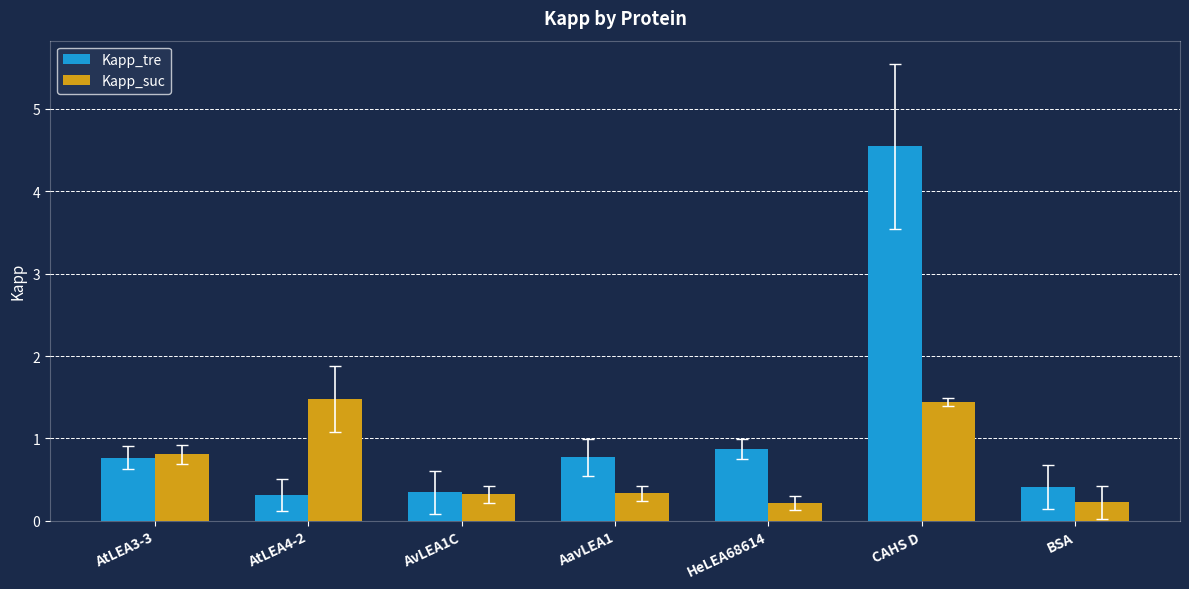

What is the greatest value displayed?

4.5